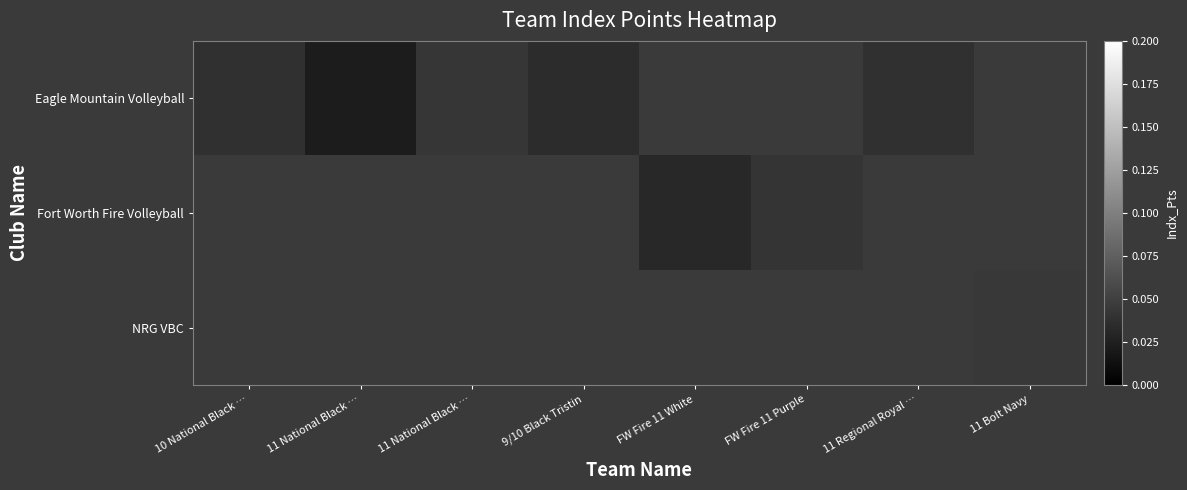

Rank the series by their average value, from lowest to highest.

Eagle Mountain Volleyball, Fort Worth Fire Volleyball, NRG VBC